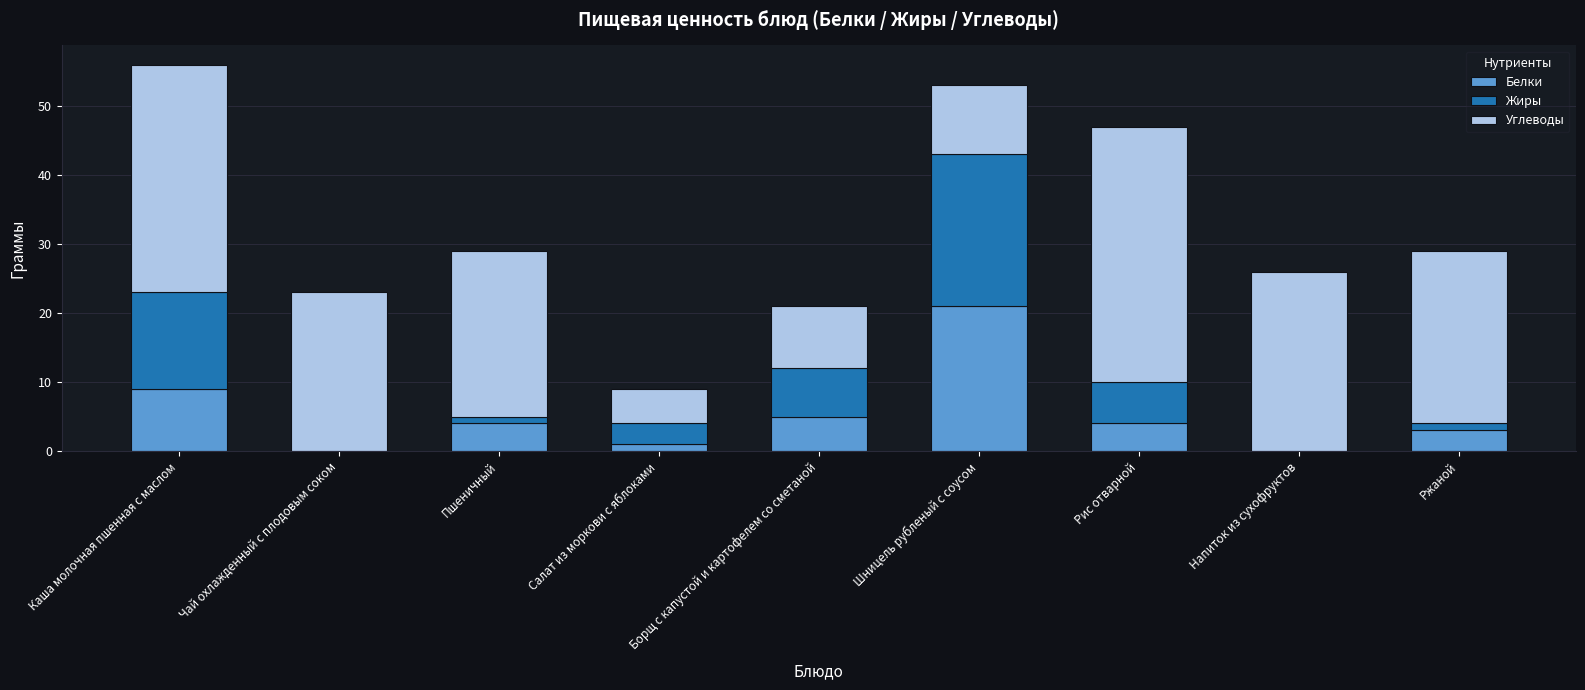

What is the total value across all series at Борщ с капустой и картофелем со сметаной?

21